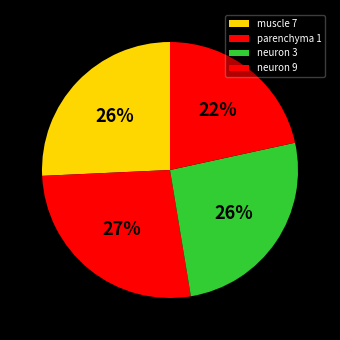

Do neuron 3 and parenchyma 1 together represent more than half of the pie?

Yes